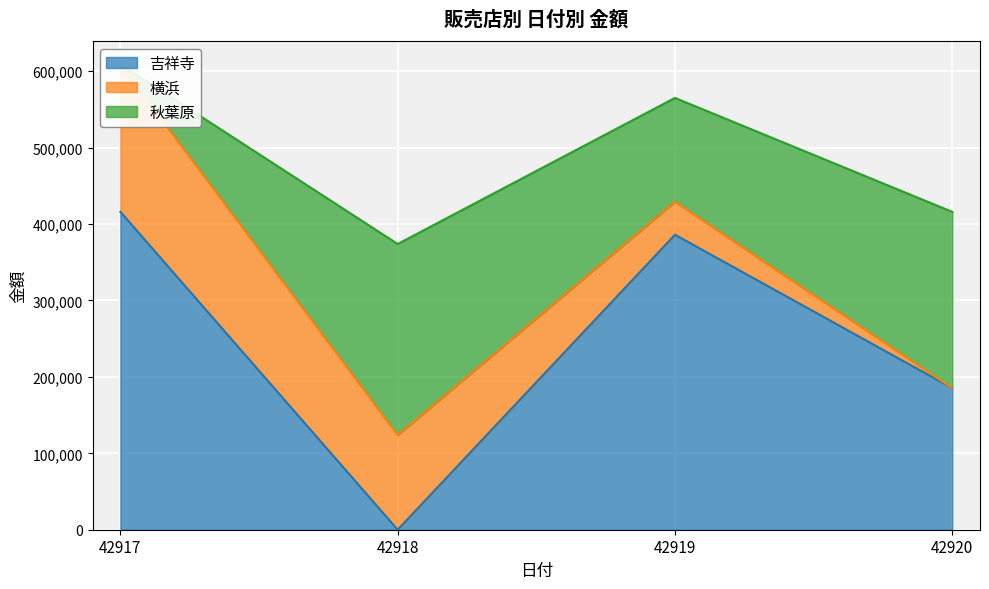

True or false: 秋葉原 and 吉祥寺 intersect in this chart.

False